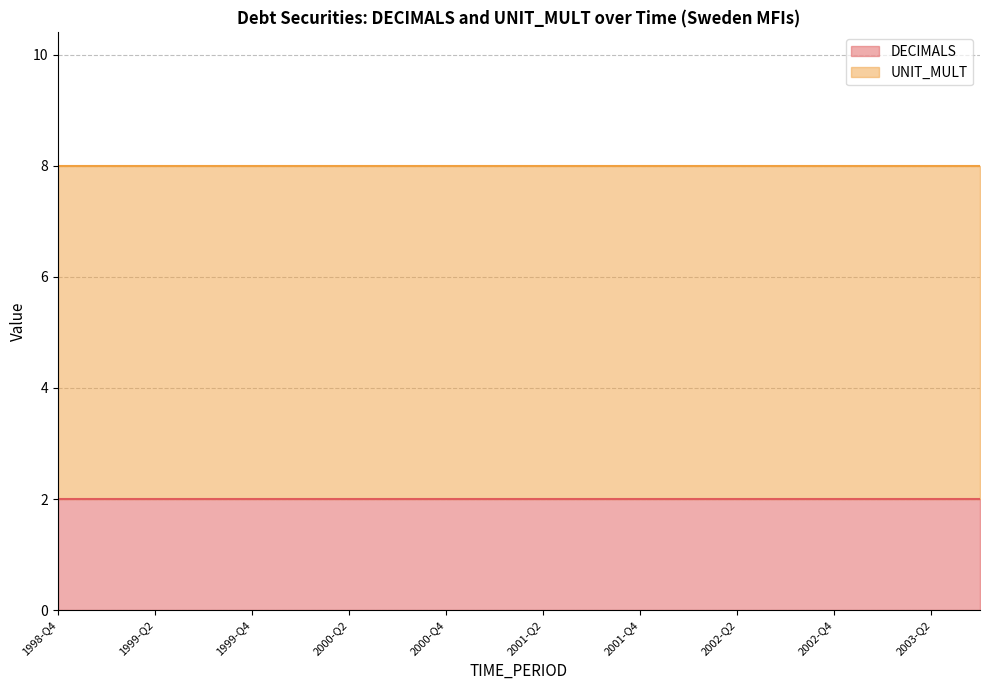

What is the value of the DECIMALS point at the 8th from the left?

2